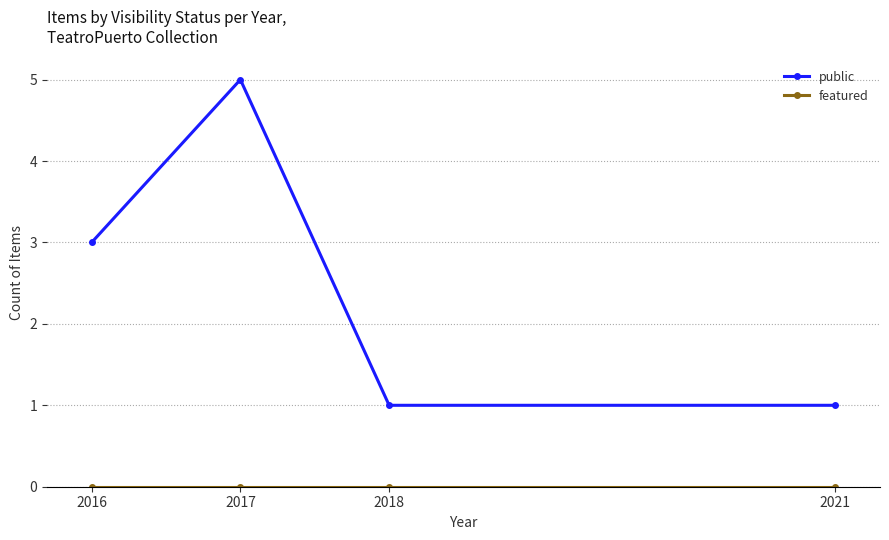

What is the difference between the maximum and minimum values in the public series?

4